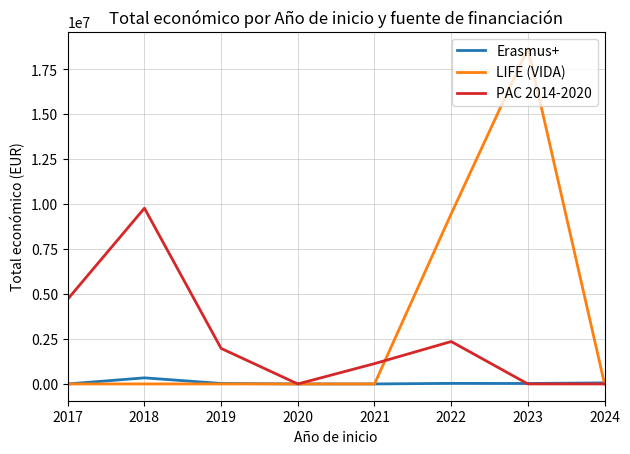

The value of LIFE (VIDA) at 2022 is 9455703. True or false?

True